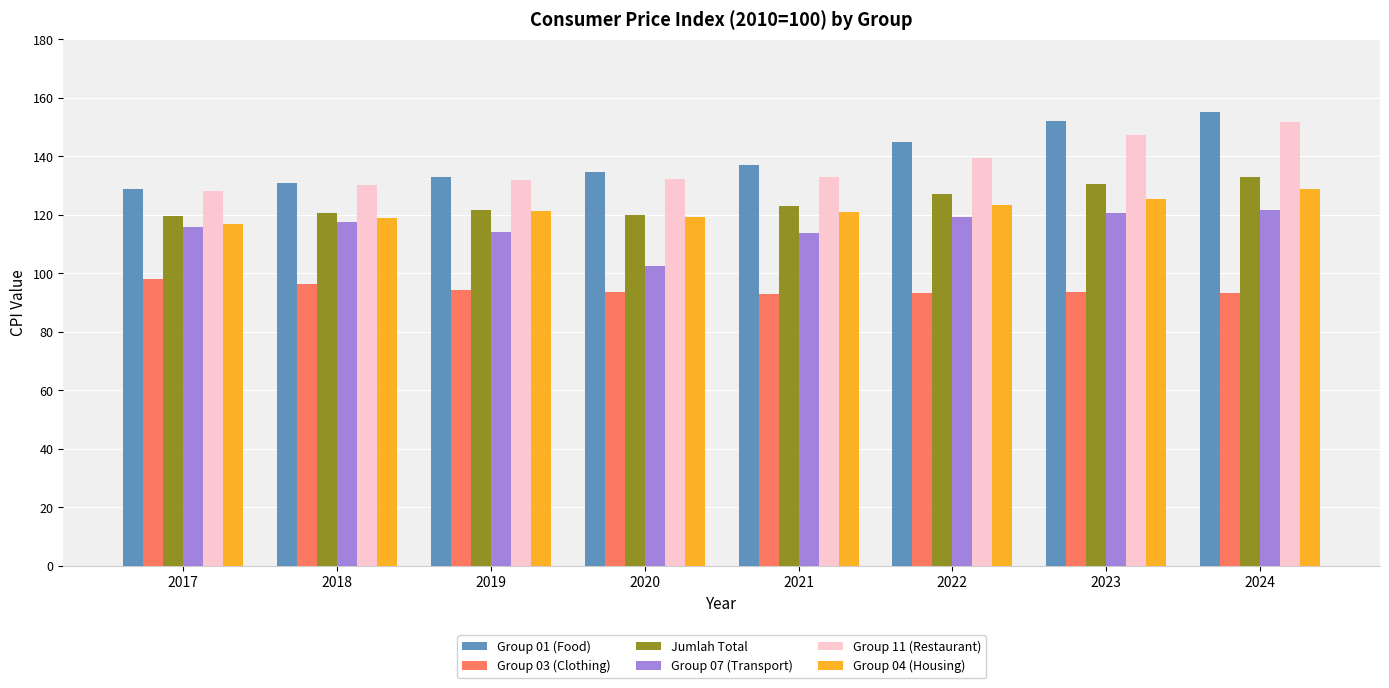

What are all the series names shown in the legend?

Group 01 (Food), Group 03 (Clothing), Jumlah Total, Group 07 (Transport), Group 11 (Restaurant), Group 04 (Housing)